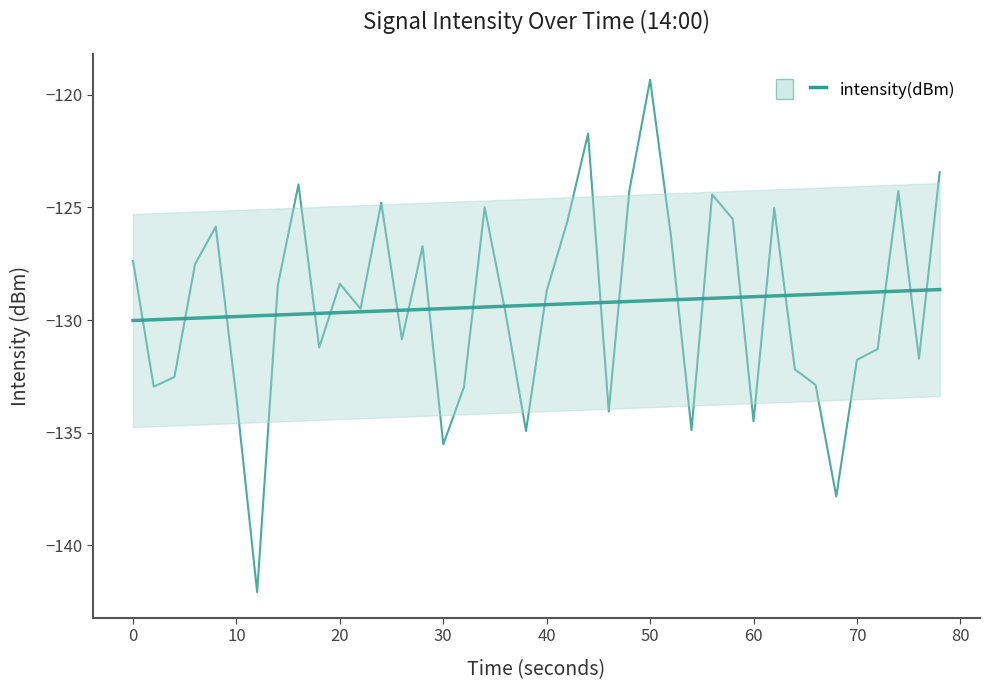

How many lines are shown in the chart?

1